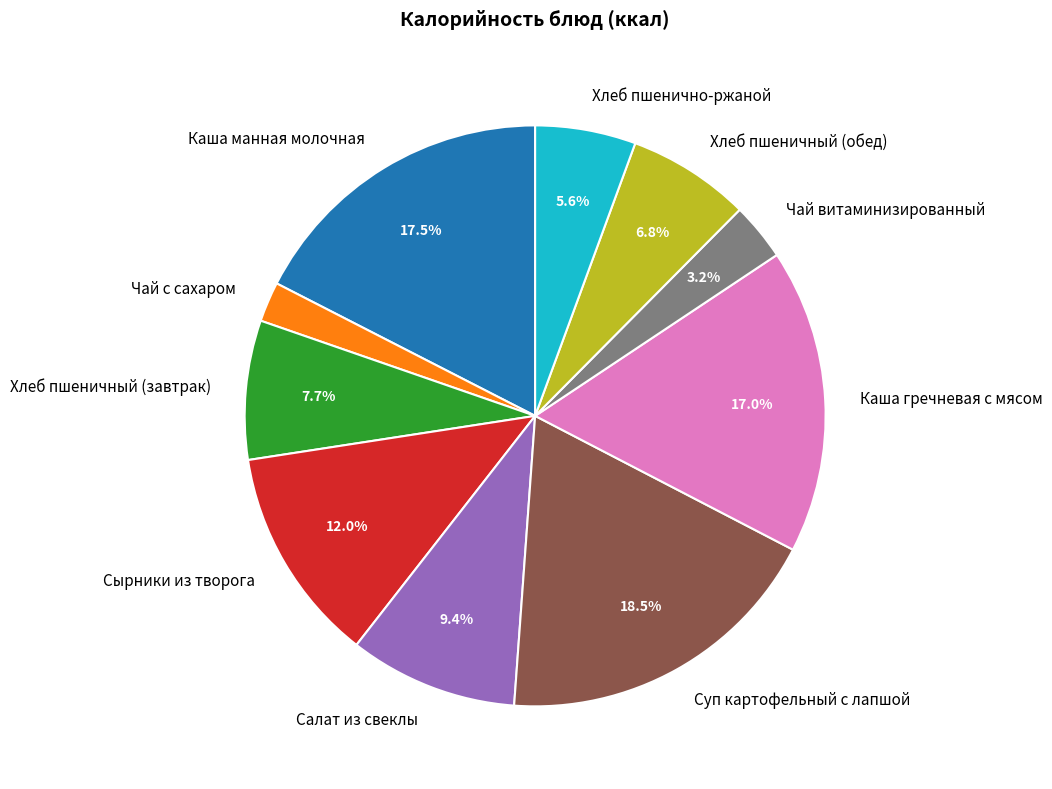

True or false: Хлеб пшеничный (завтрак) accounts for 22% of the total.

False